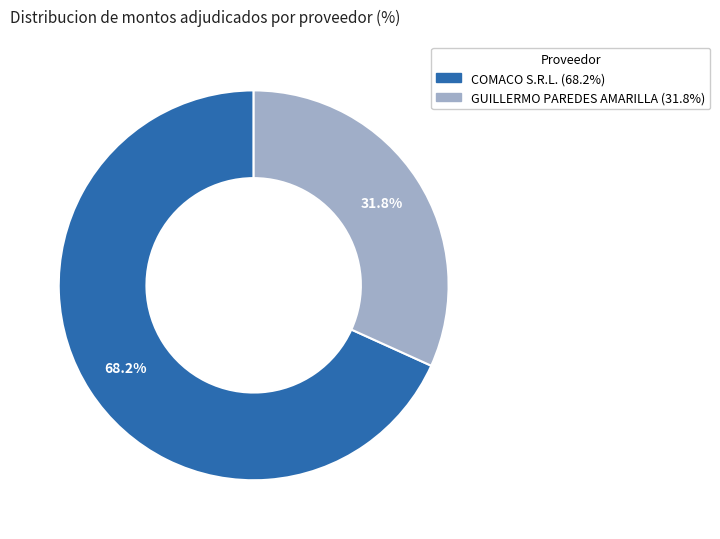

Which category has the biggest portion of the pie?

COMACO S.R.L.